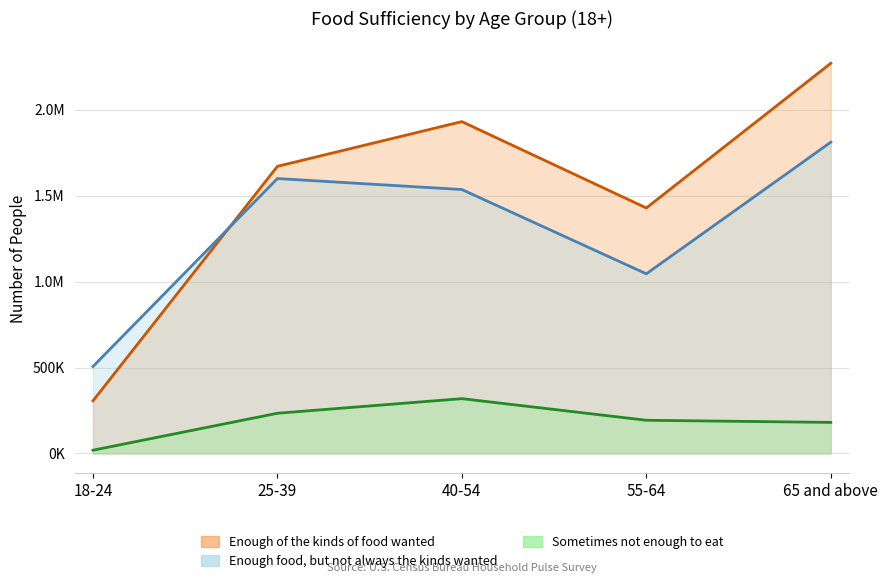

Where is Enough food, but not always the kinds wanted nearest to the value 1158361?

55-64